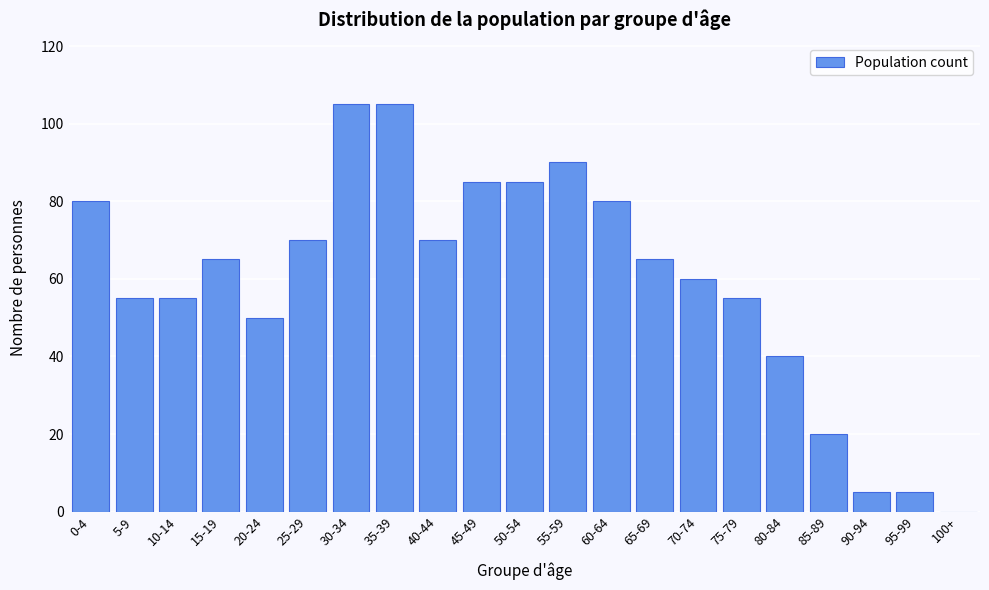

Reading left to right, transcribe all the data shown in this chart.

0-4=80	5-9=55	10-14=55	15-19=65	20-24=50	25-29=70	30-34=105	35-39=105	40-44=70	45-49=85	50-54=85	55-59=90	60-64=80	65-69=65	70-74=60	75-79=55	80-84=40	85-89=20	90-94=5	95-99=5	100+=0